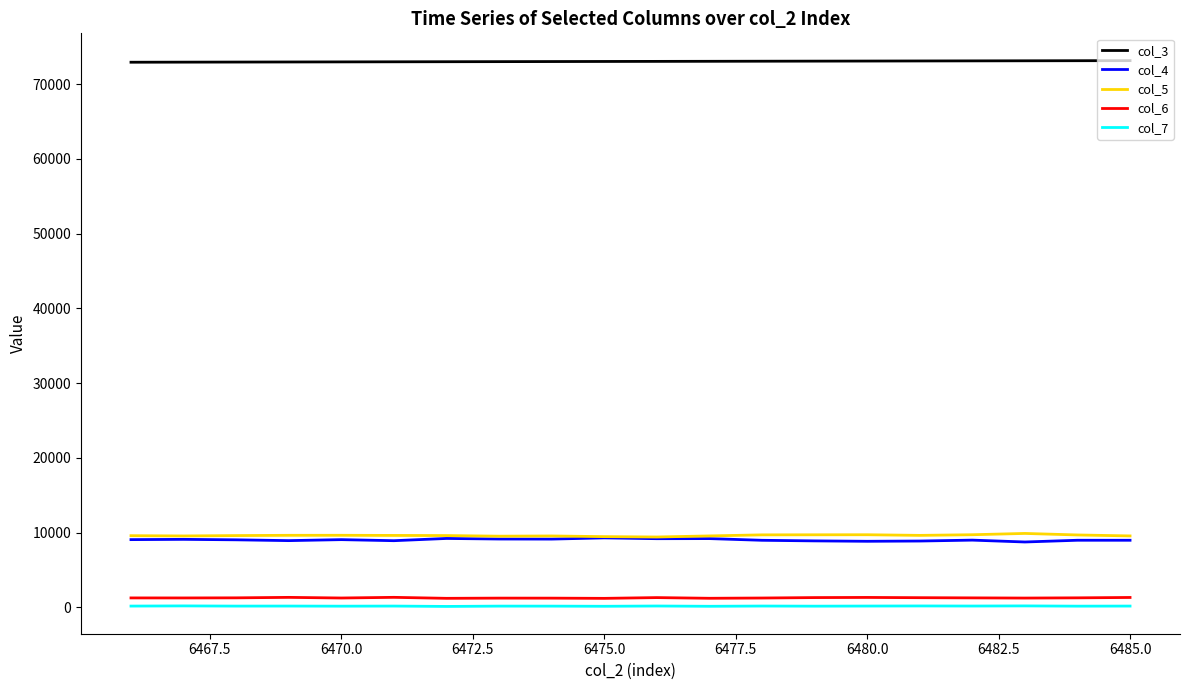

True or false: col_4 and col_3 cross at least once.

False